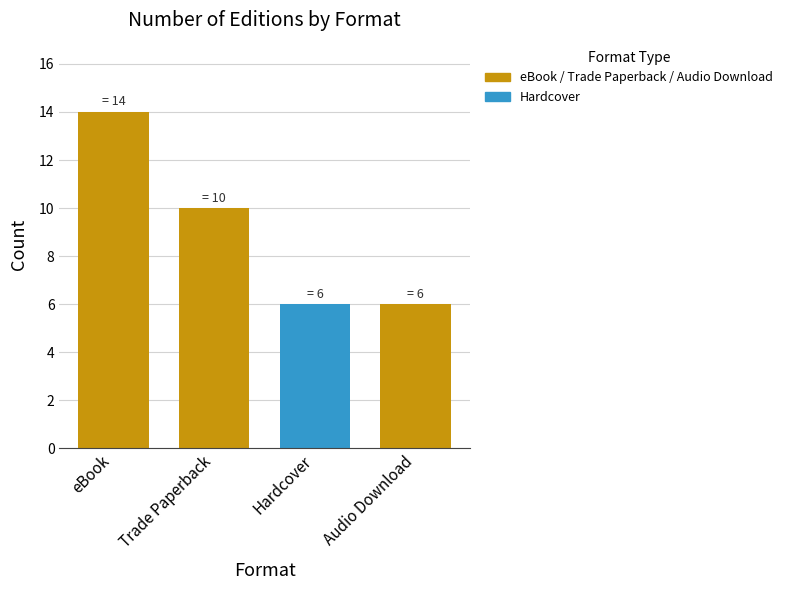

What is the difference between the second highest and second lowest values?

4